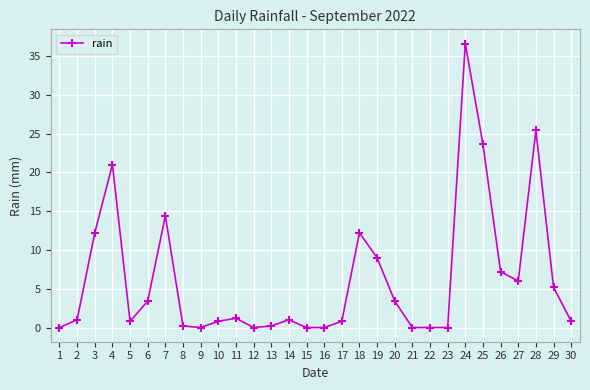

At which category does the data reach its first local peak?

4